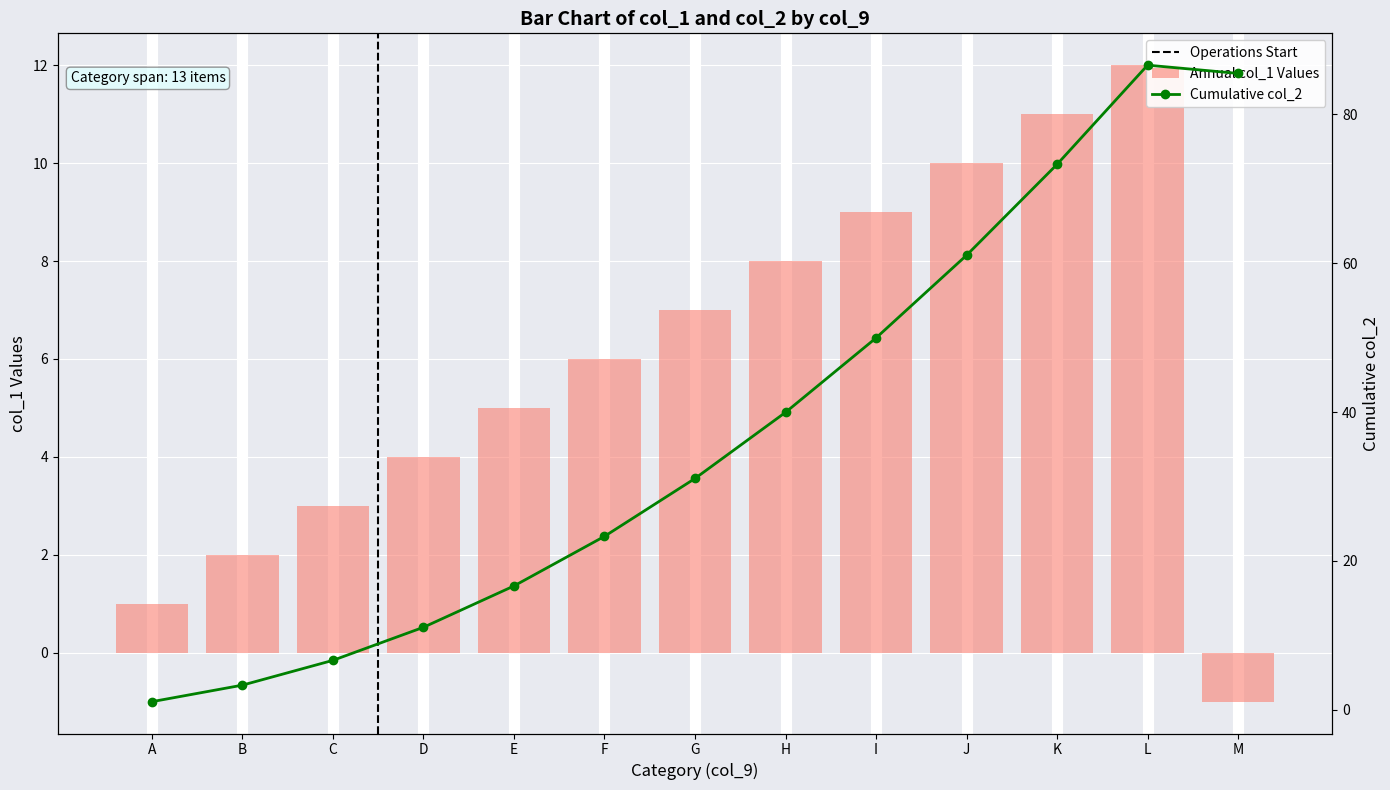

What is the greatest value displayed?

12